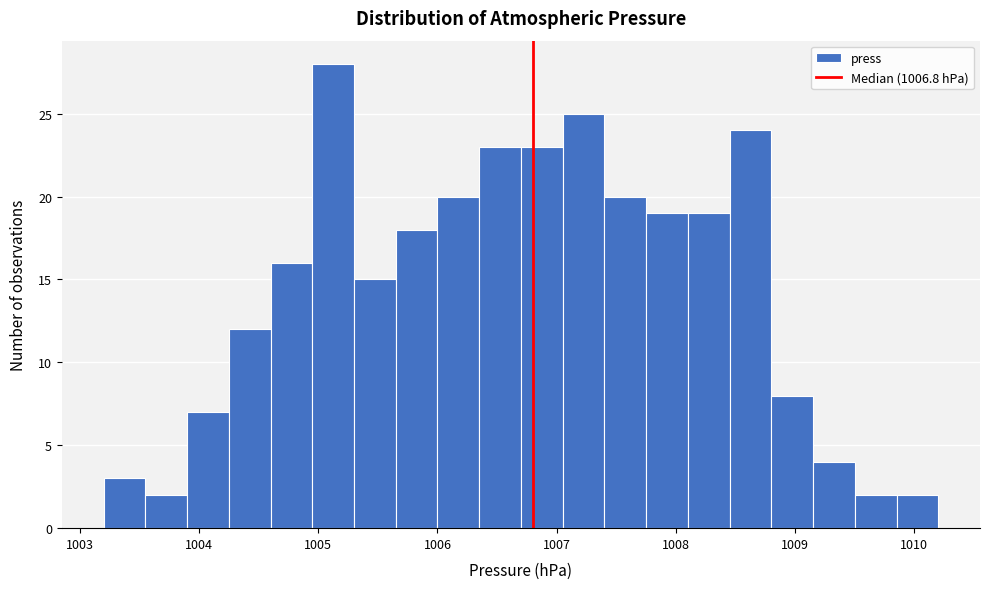

Around what value on the x-axis is the tallest bar? Give the approximate position of its centre, as read against the axis.

1005.1